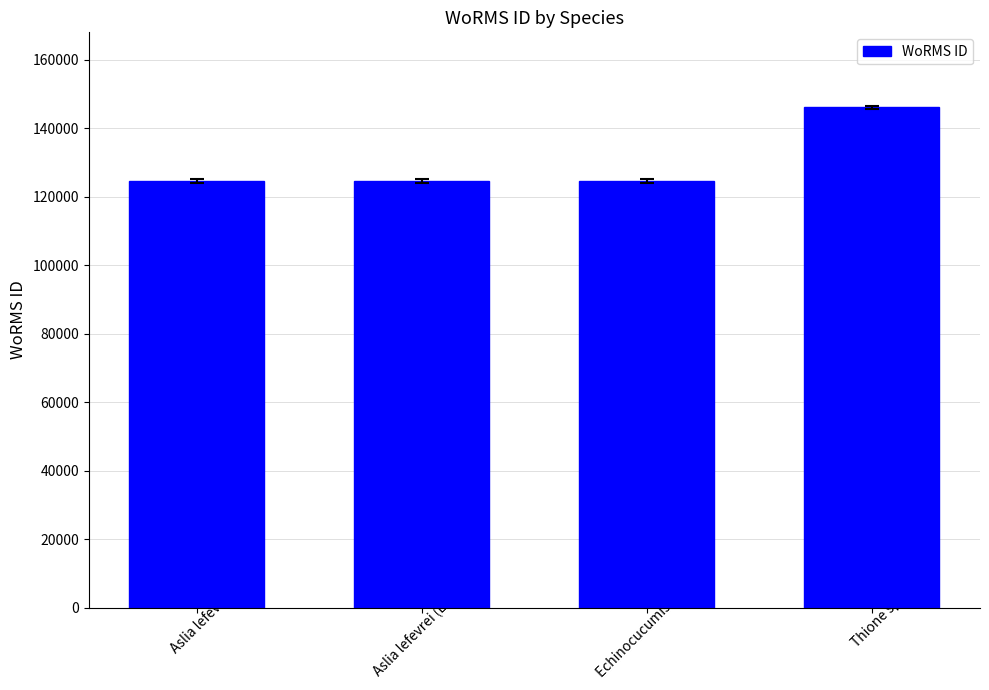

What is the label of the 4th bar from the right?

Aslia lefevrei